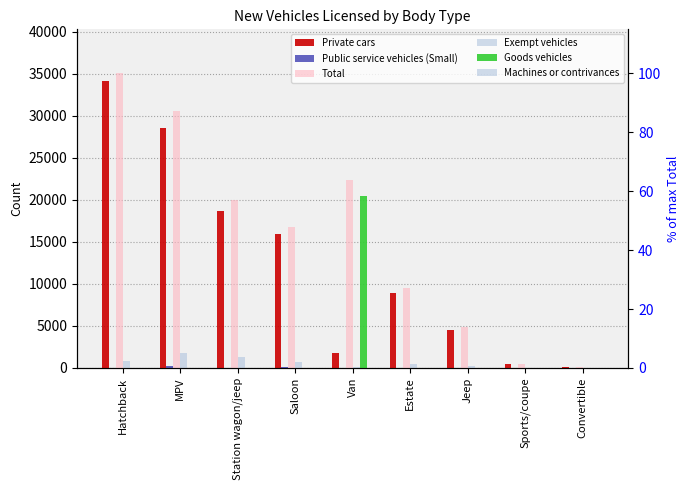

What position from the right is Hatchback?

9